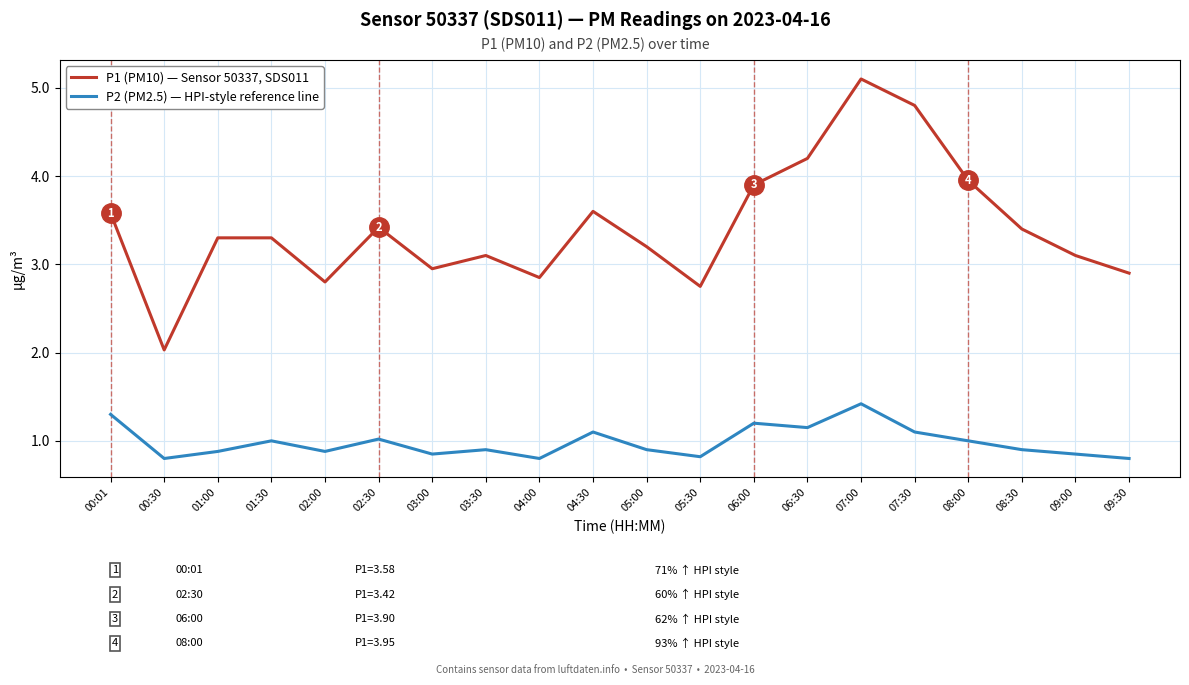

What is the average value of the P1 (PM10) — Sensor 50337, SDS011 series?

3.4